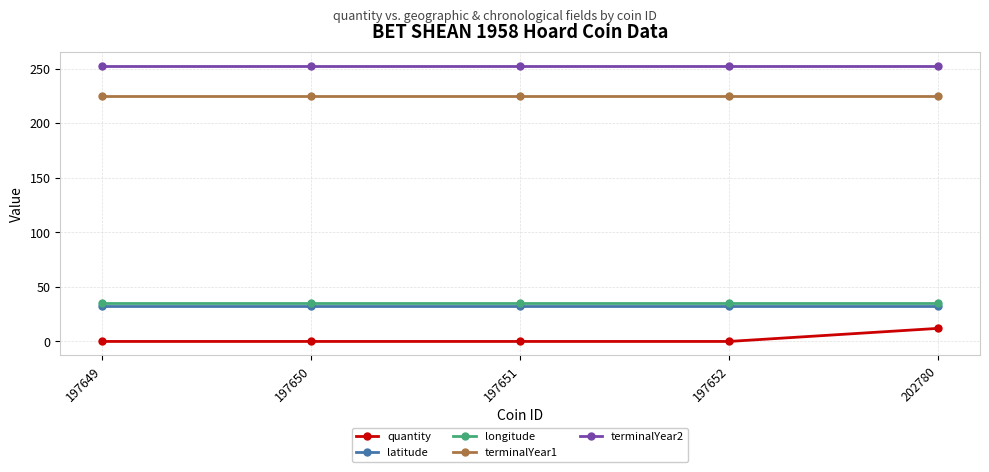

Reading right to left, list all the values displayed in this chart.

quantity: 12.0	0.0	0.0	0.0	0.0
latitude: 32.5	32.5	32.5	32.5	32.5
longitude: 35.5	35.5	35.5	35.5	35.5
terminalYear1: 225.0	225.0	225.0	225.0	225.0
terminalYear2: 253.0	253.0	253.0	253.0	253.0